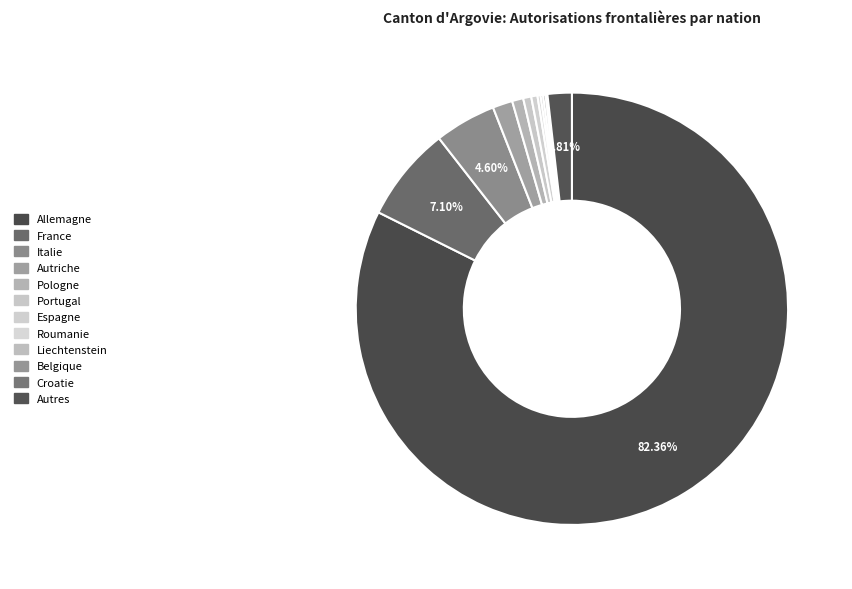

What is the smallest slice in the pie chart?

Croatie